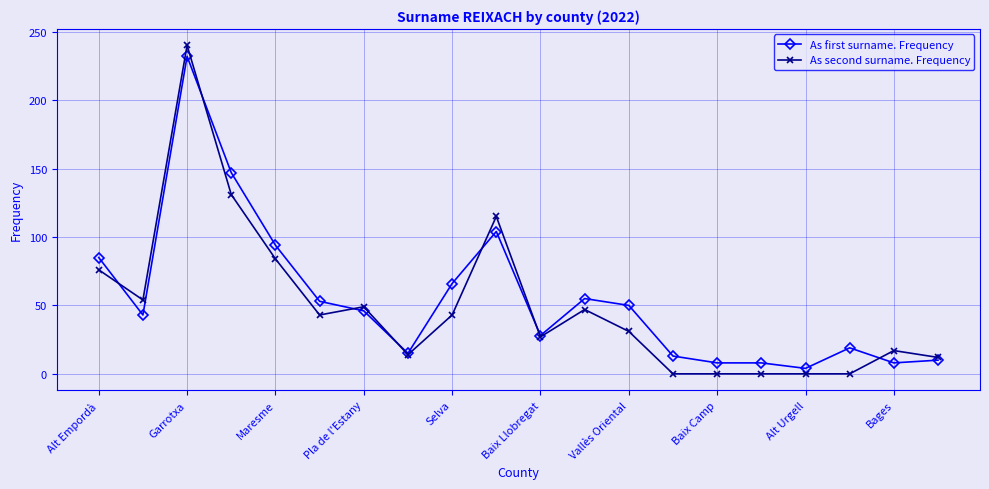

Which series has the widest spread of values?

As second surname. Frequency